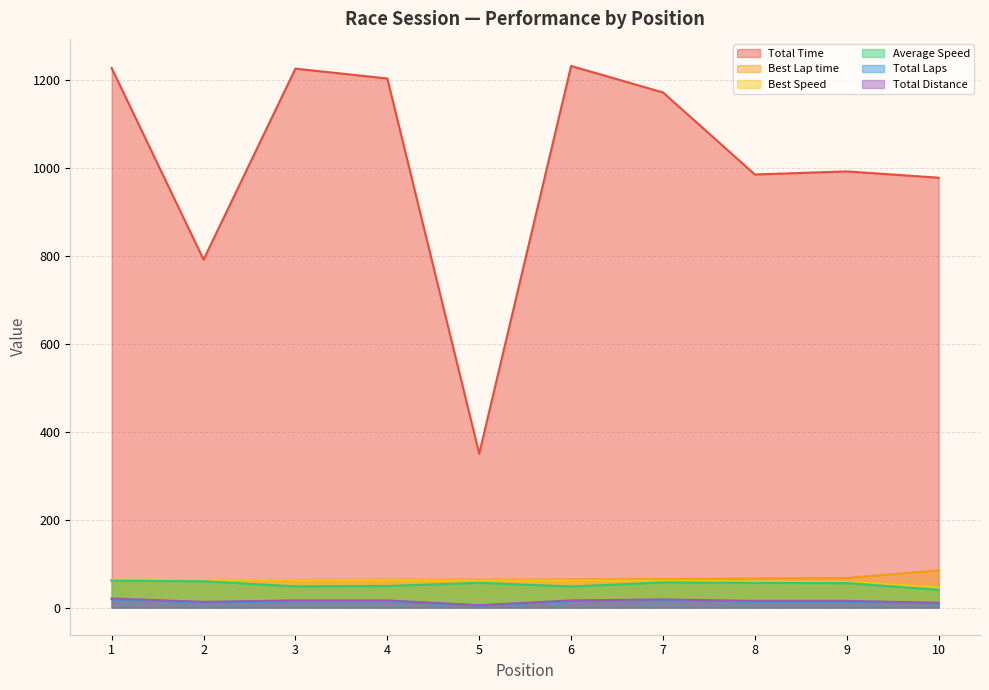

Does the chart display data point markers on the line(s)?

No